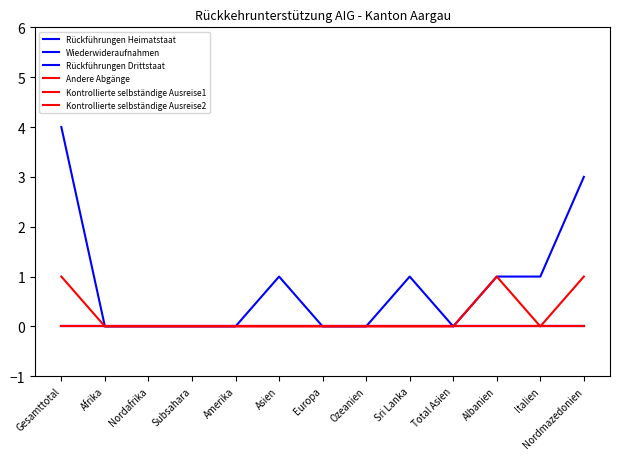

At how many categories does at least one series exceed 2?

2